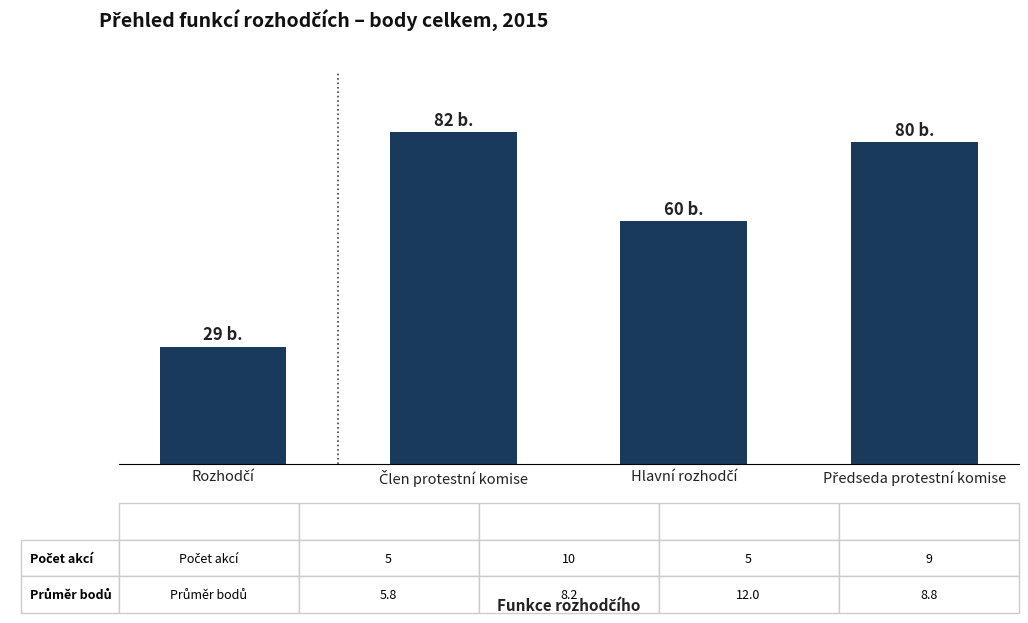

Reading right to left, what are all the values shown in this chart?

79.5	60.0	82.0	29.0